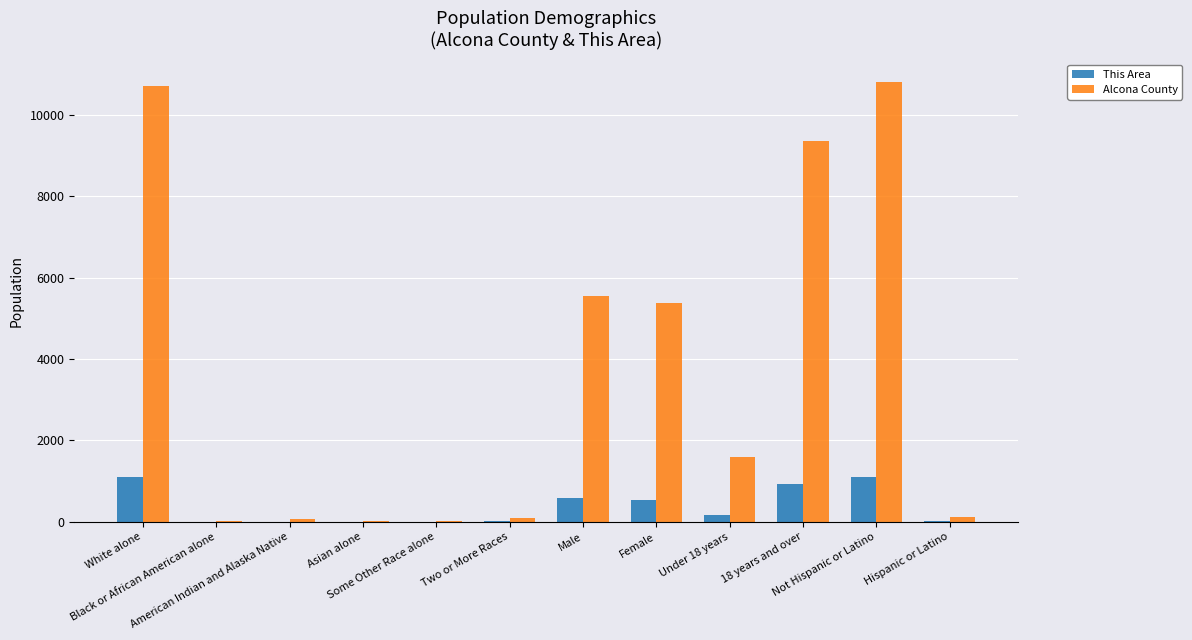

Is it true that Alcona County equals 5555 at Male?

True